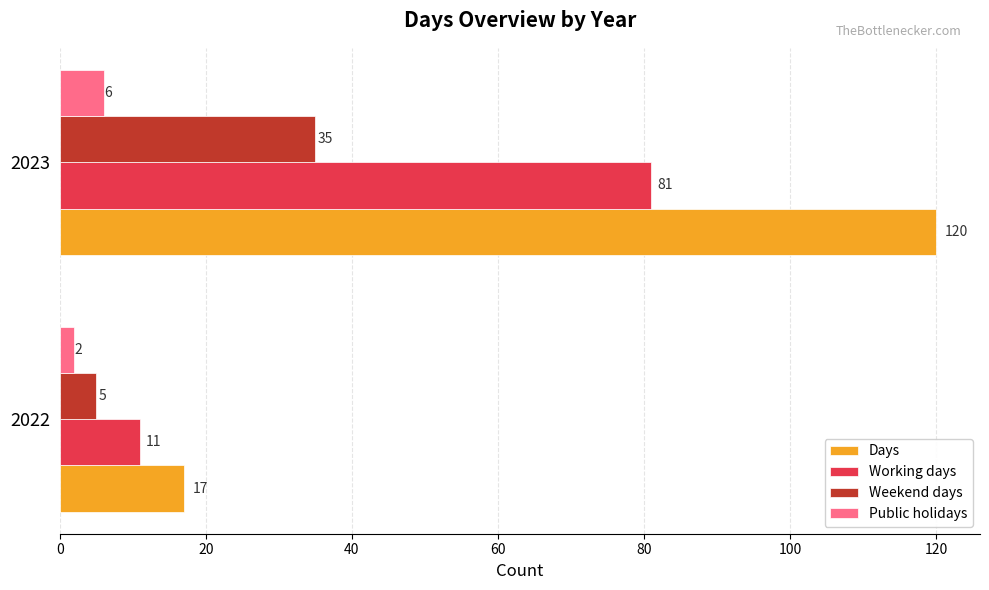

What are all the series names shown in the legend?

Days, Working days, Weekend days, Public holidays